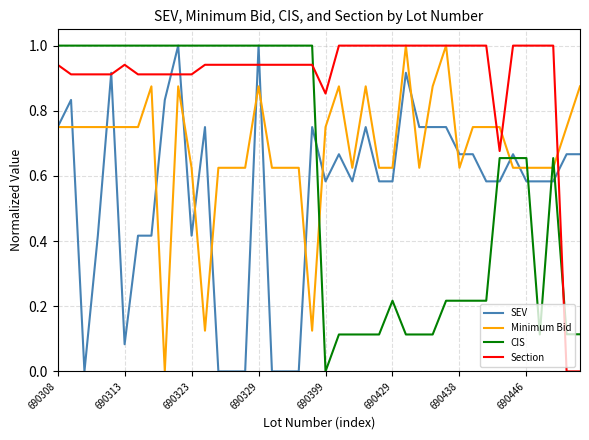

What is the maximum value for CIS?

1.0